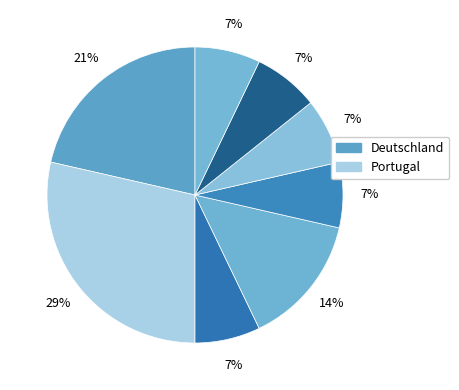

Which category has the smallest portion of the pie?

Slowenien